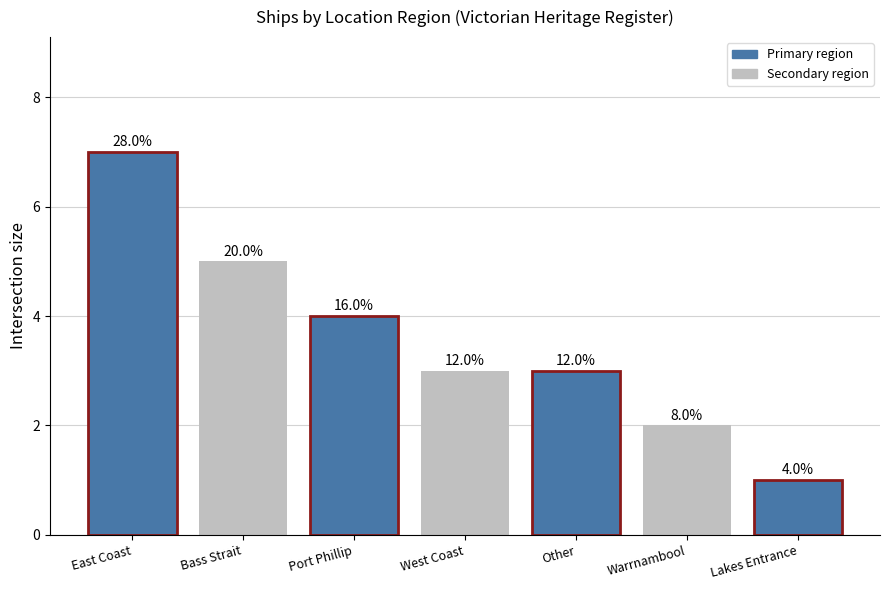

Is it true that the value at Warrnambool is 2?

True